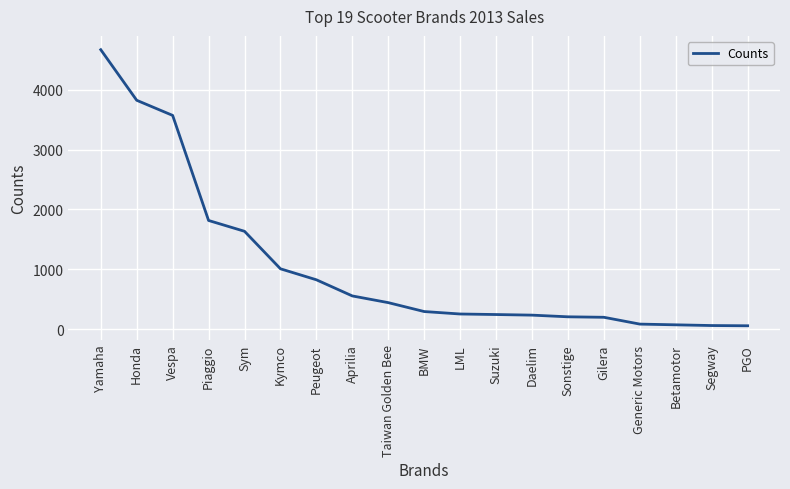

Is it true that the value at Piaggio is 1816?

True